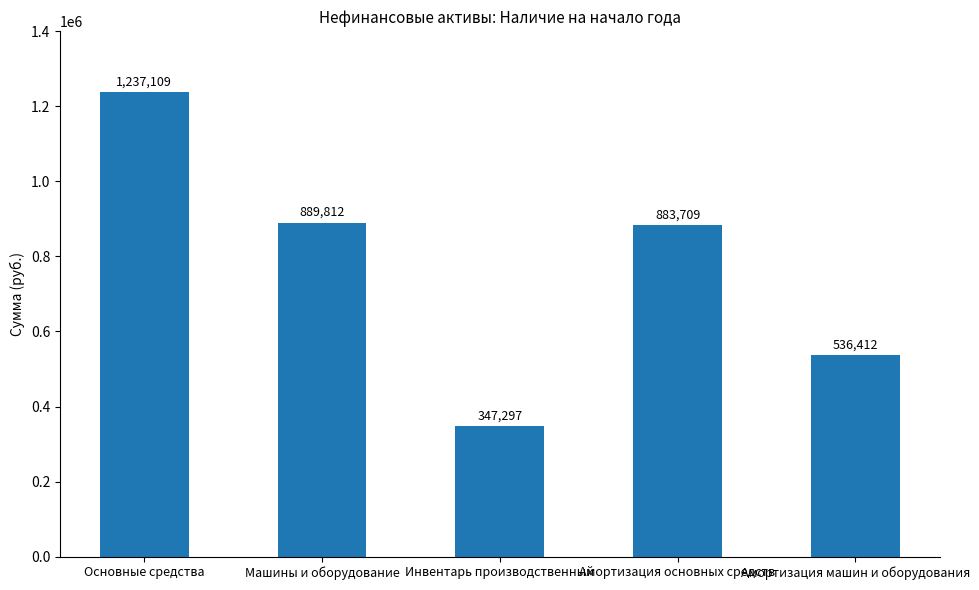

What is the minimum value shown in the chart?

347297